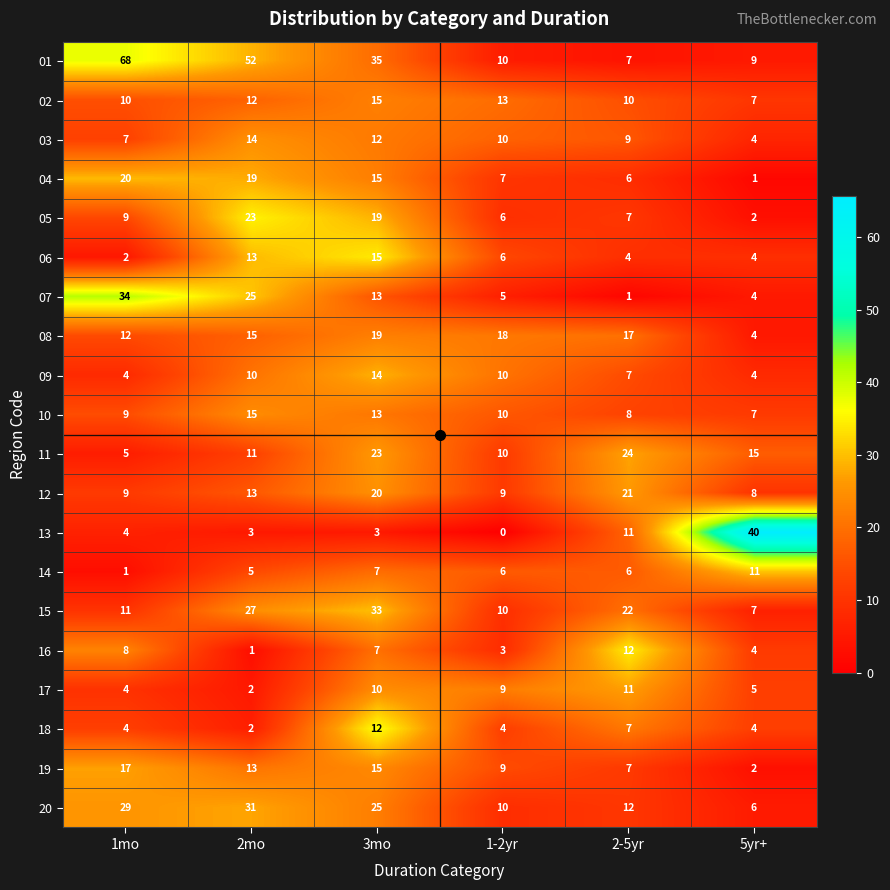

At which label does 18 reach its peak?

3mo